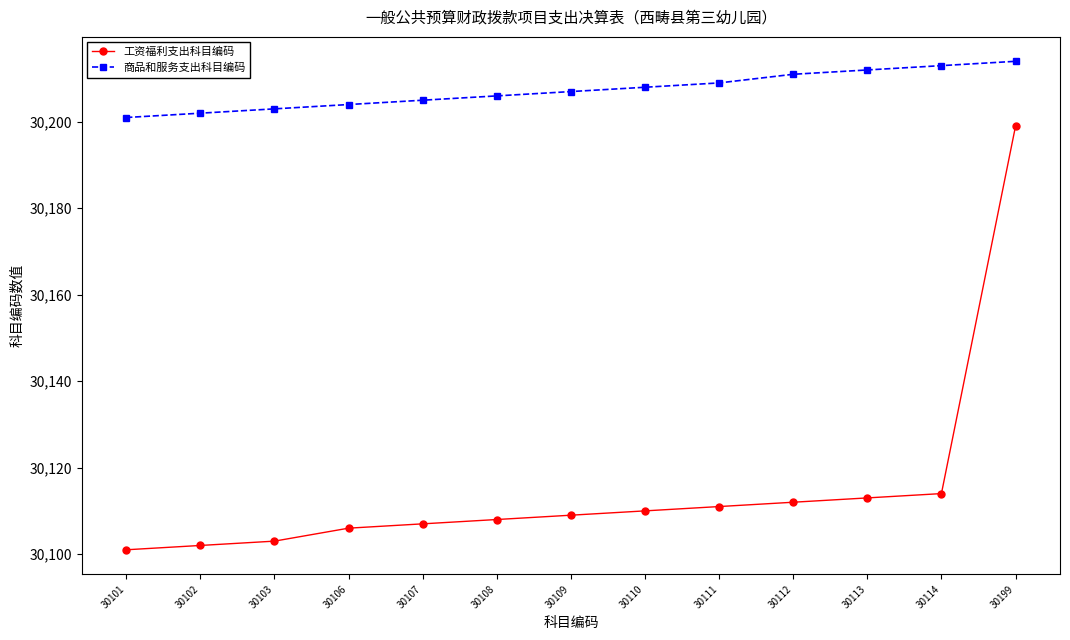

Which series has the largest total across all categories?

商品和服务支出科目编码